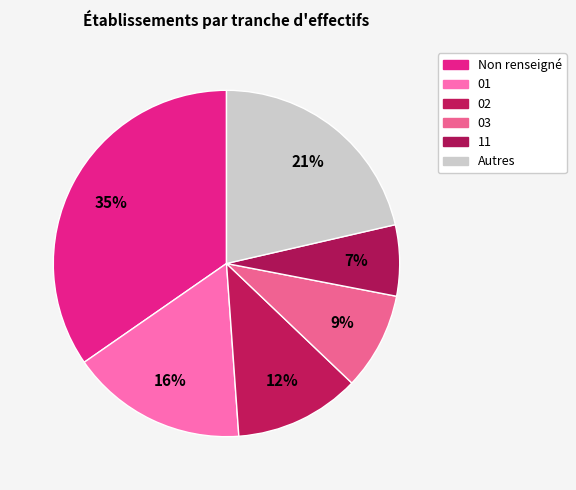

How many slices are in this pie chart?

6